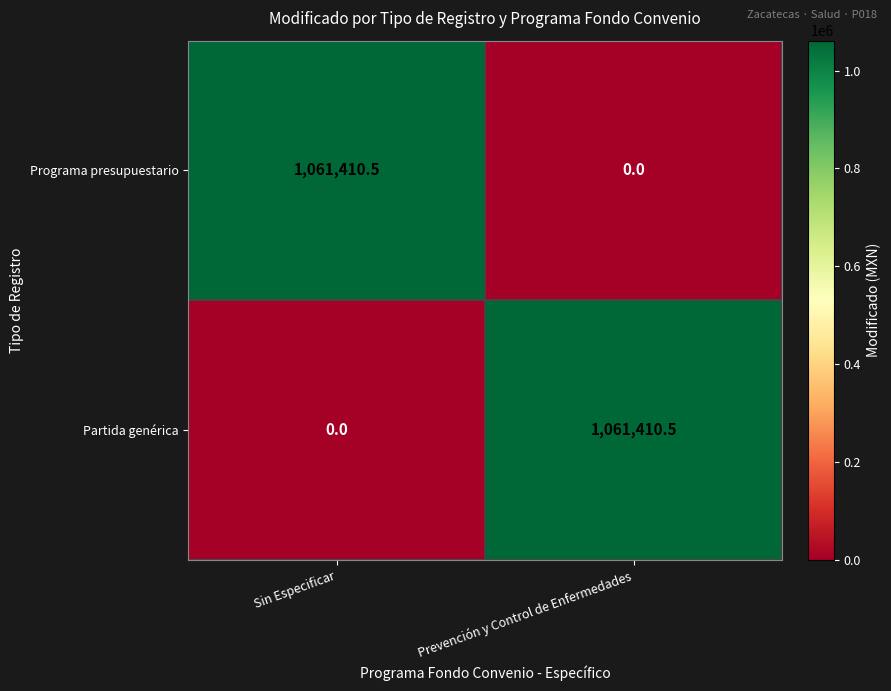

What is the difference between the Programa presupuestario values at Prevención y Control de Enfermedades and Sin Especificar?

1061410.5